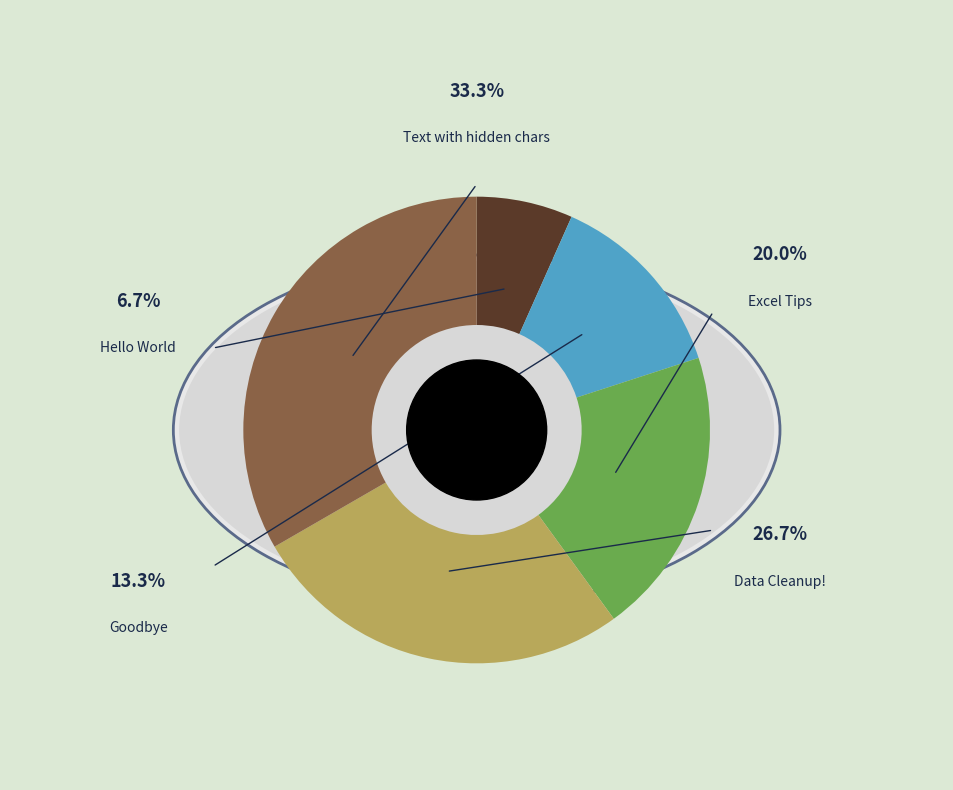

Approximately how many times larger is the value at Data Cleanup! compared to Goodbye?

2.0